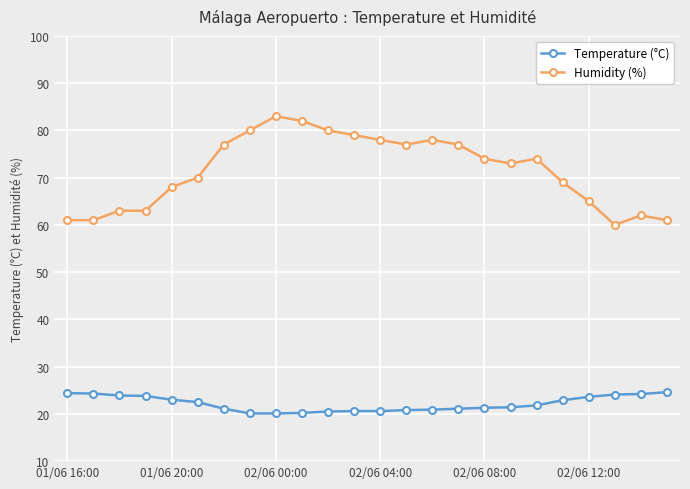

List the series in order of their peak value, lowest first.

Temperature (°C), Humidity (%)